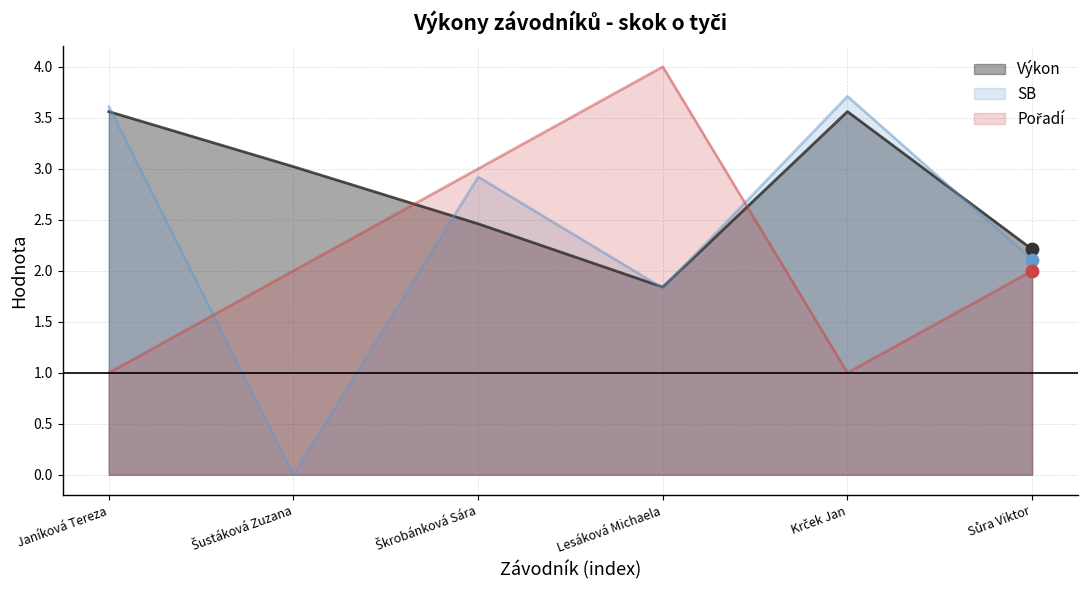

Which series has the largest total across all categories?

Výkon